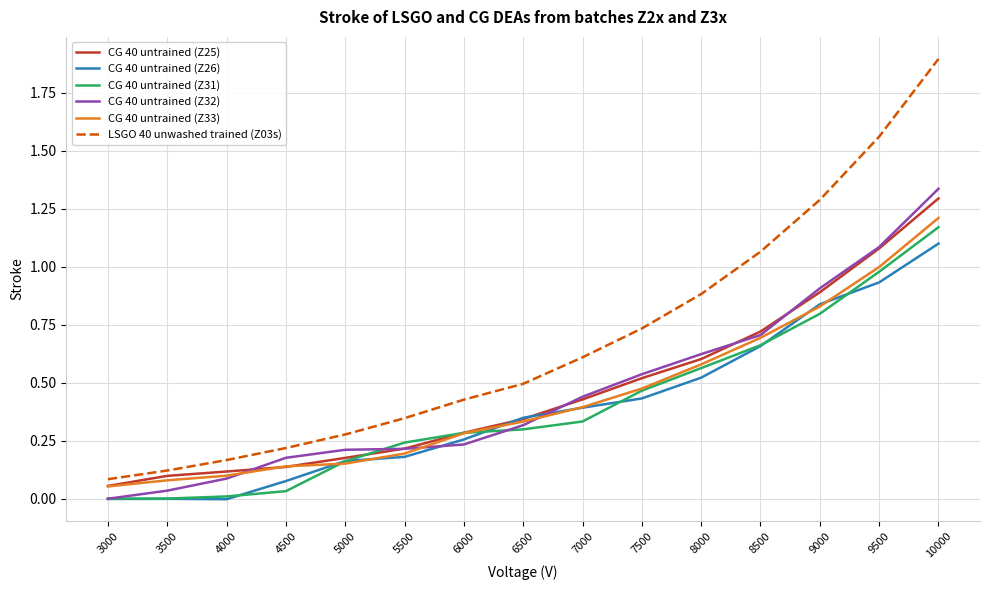

What is the maximum value shown in the chart?

1.9